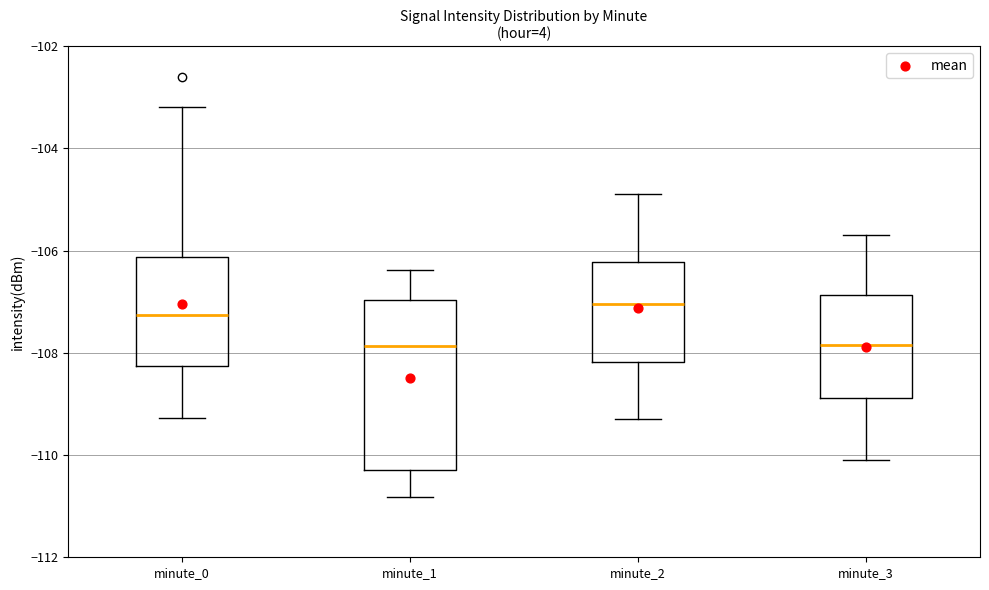

Which box is the tallest, from its lower edge to its upper edge?

minute_1